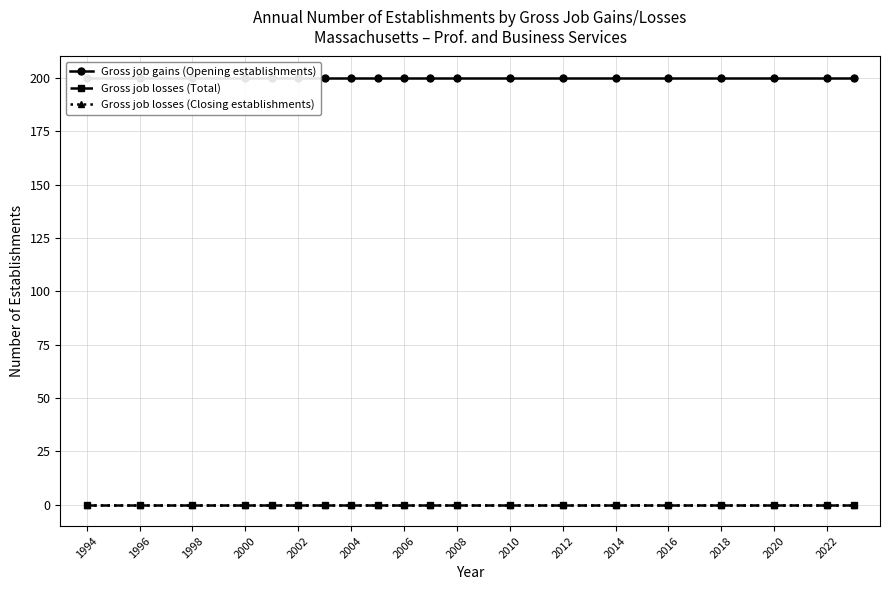

Which series has the largest range (max minus min)?

Gross job gains (Opening establishments)